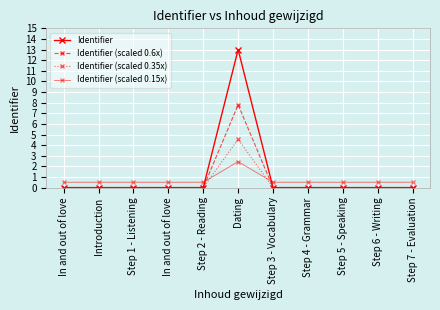

At which category is the sum across all series the highest?

Dating